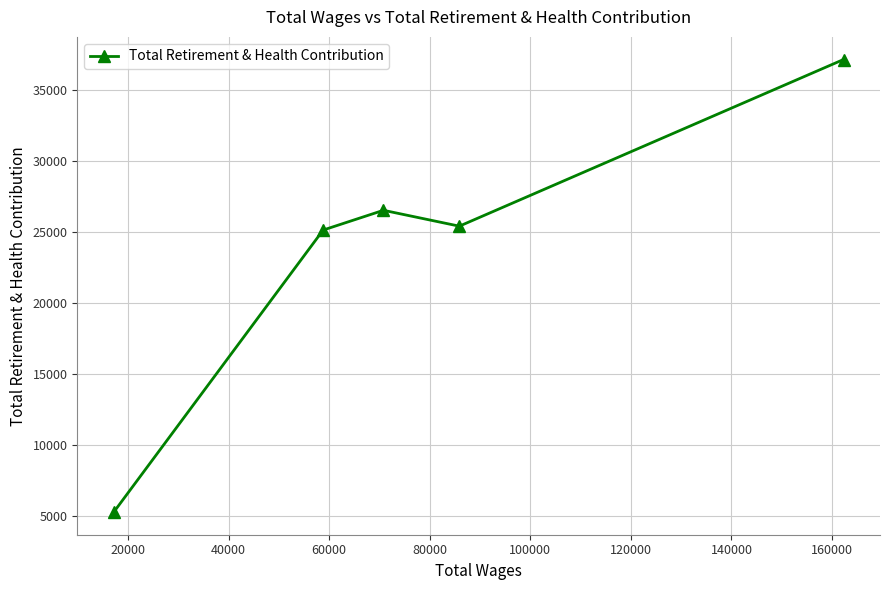

Is this an area chart (filled region under the line)?

No